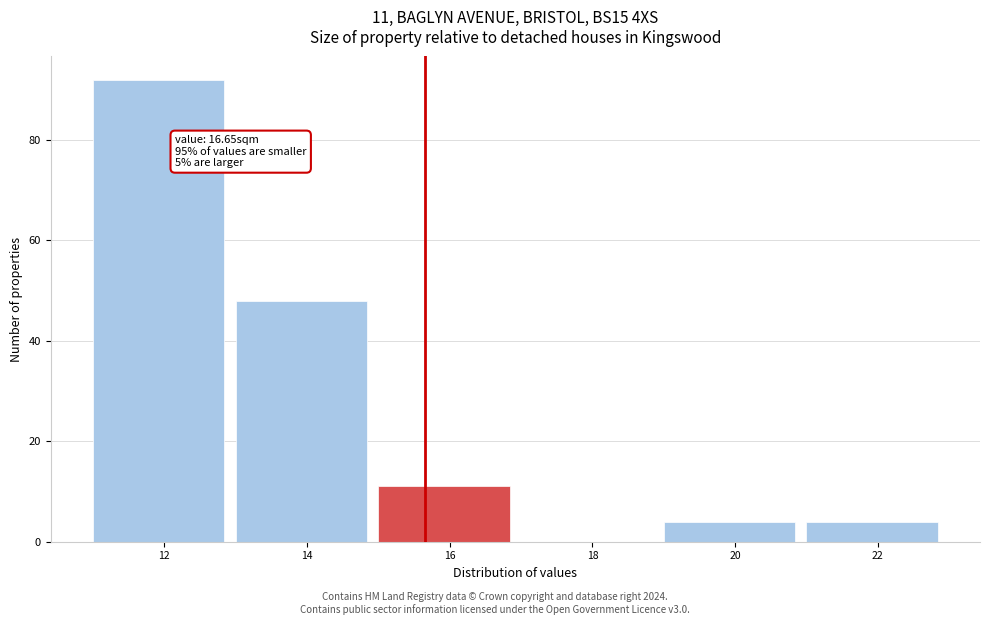

Reading left to right, extract all data points from this chart.

12=92	14=48	16=11	18=0	20=4	22=4